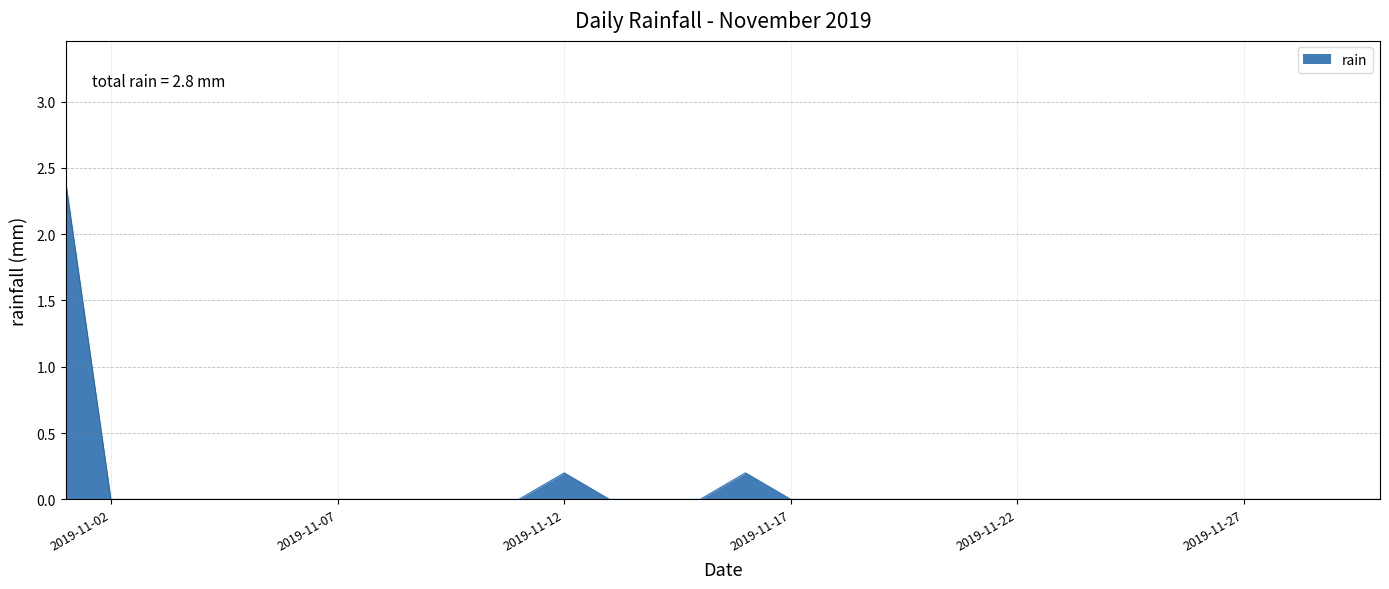

What is the greatest value displayed?

2.4